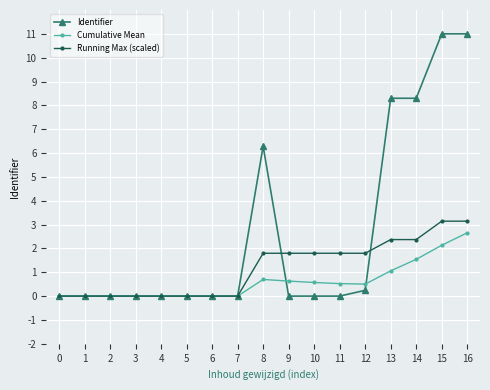

Is it true that Identifier equals 0.0 at 2?

True